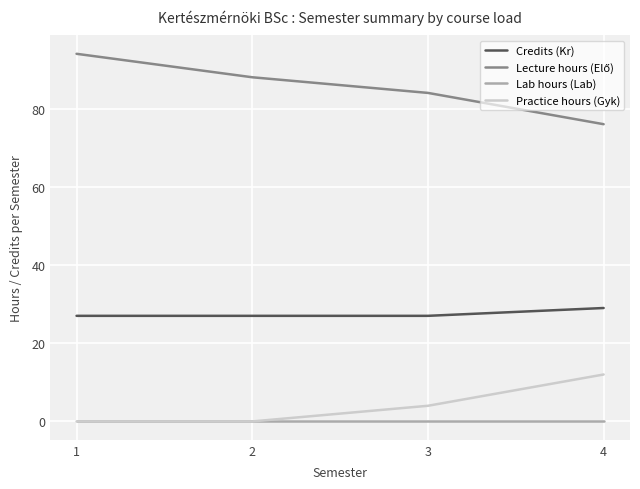

True or false: Practice hours (Gyk) has a value of 17 at 4.

False